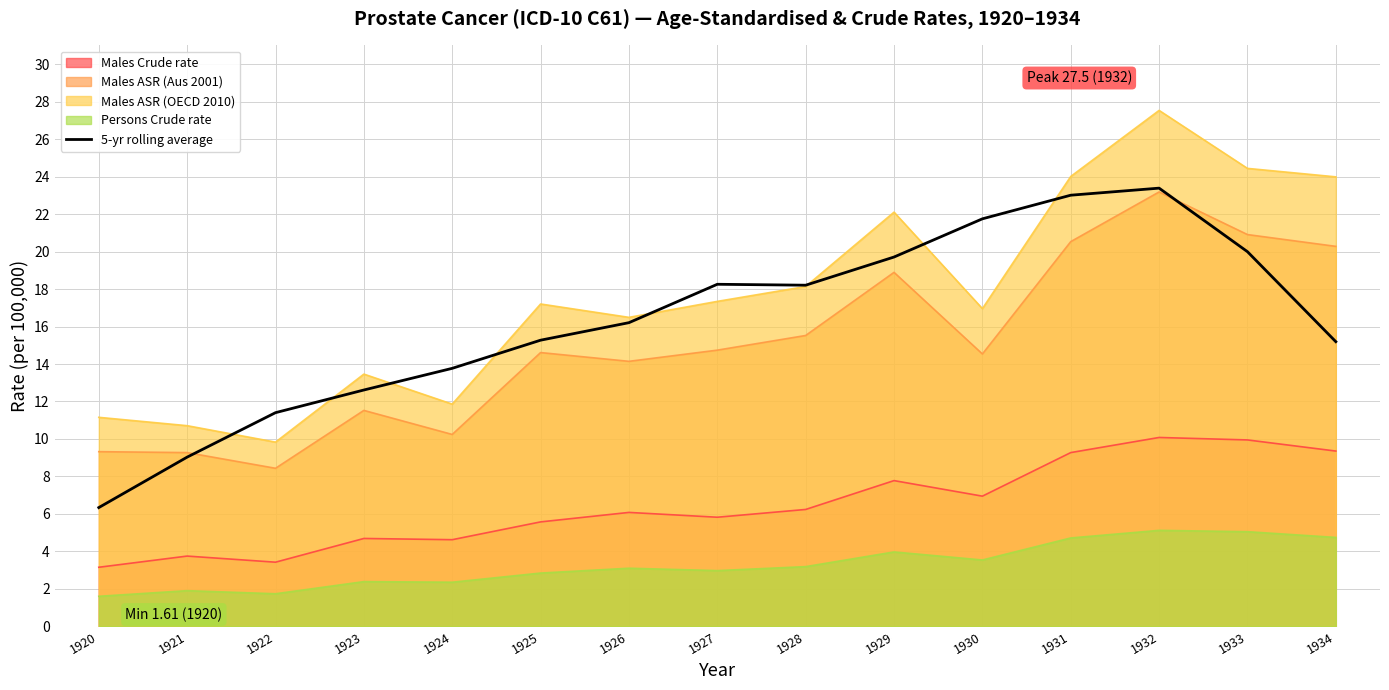

Rank the categories by value from lowest to highest.

1920, 1921, 1922, 1923, 1924, 1934, 1925, 1926, 1928, 1927, 1929, 1933, 1930, 1931, 1932